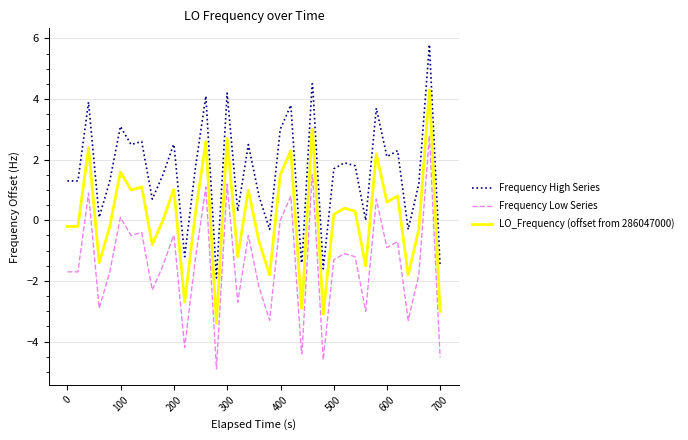

True or false: Frequency High Series and Frequency Low Series intersect in this chart.

False